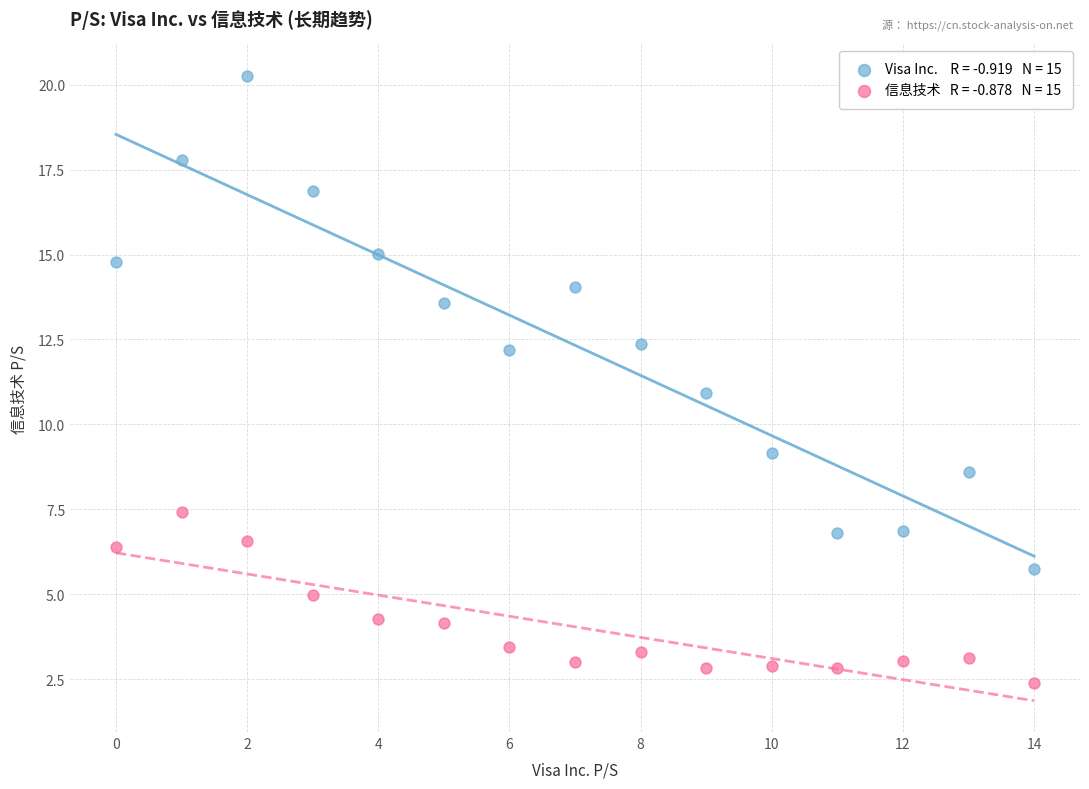

Across all data points, what is the range of Y values (max minus min)?

17.9